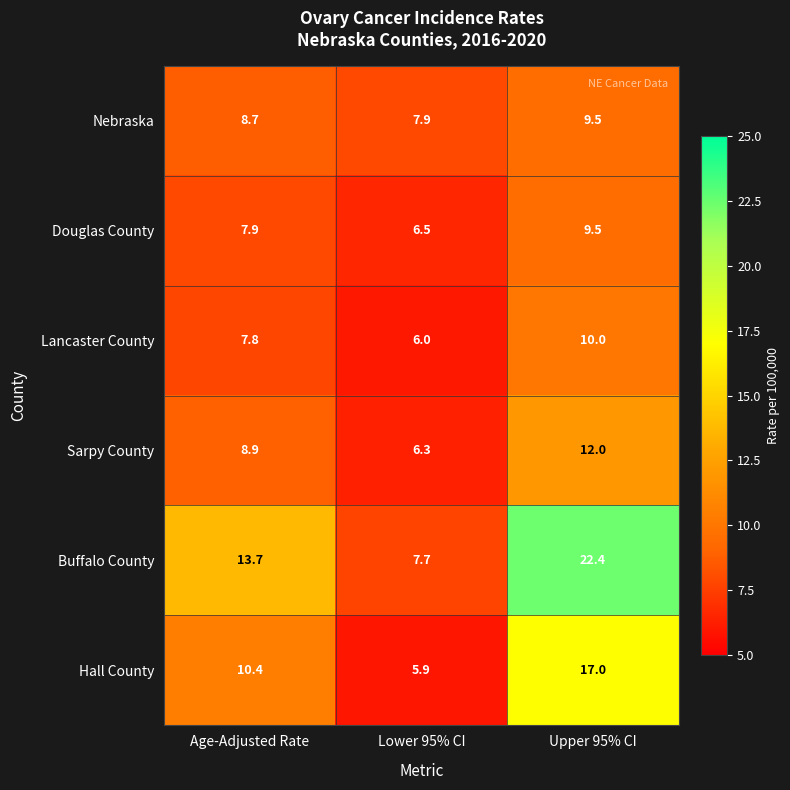

What is the difference between the maximum and second lowest values in the Hall County series?

6.6